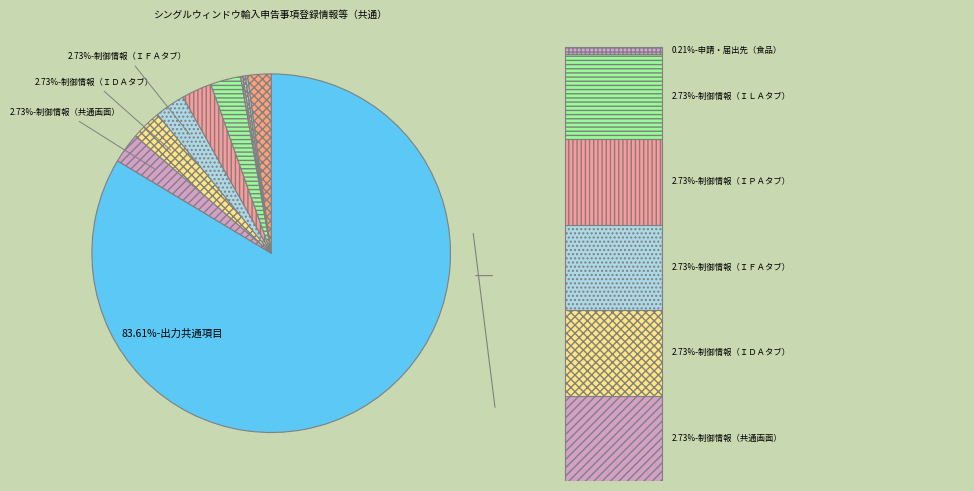

Between 出力共通項目 and 申請・届出先（植防）, which is larger?

出力共通項目